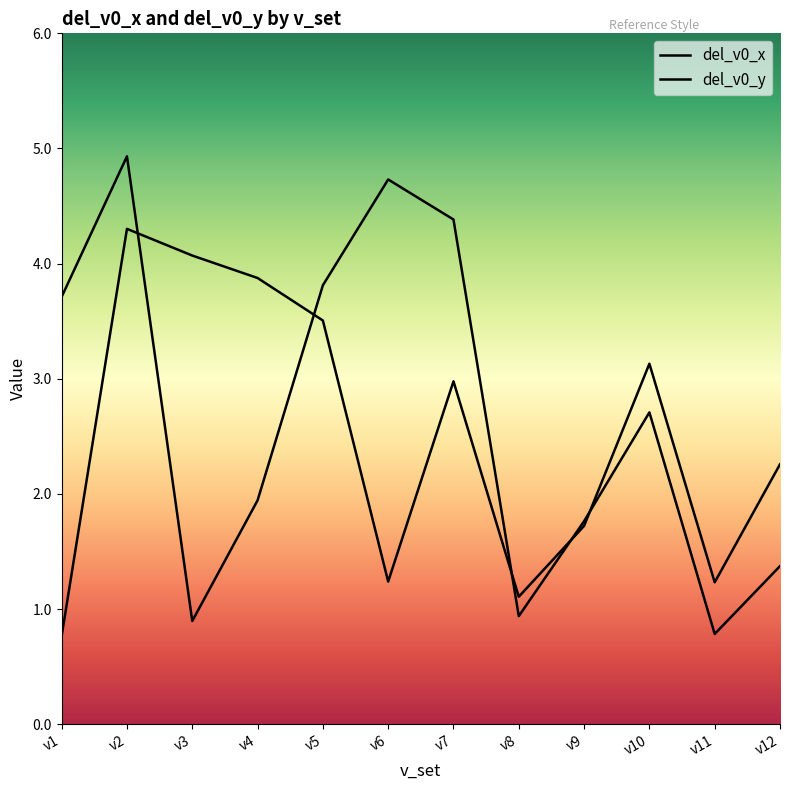

Reading left to right, what are all the values shown in this chart?

del_v0_x: v1=3.7	v2=4.9	v3=0.9	v4=1.9	v5=3.8	v6=4.7	v7=4.4	v8=0.9	v9=1.8	v10=2.7	v11=0.8	v12=1.4
del_v0_y: v1=0.8	v2=4.3	v3=4.1	v4=3.9	v5=3.5	v6=1.2	v7=3.0	v8=1.1	v9=1.7	v10=3.1	v11=1.2	v12=2.3